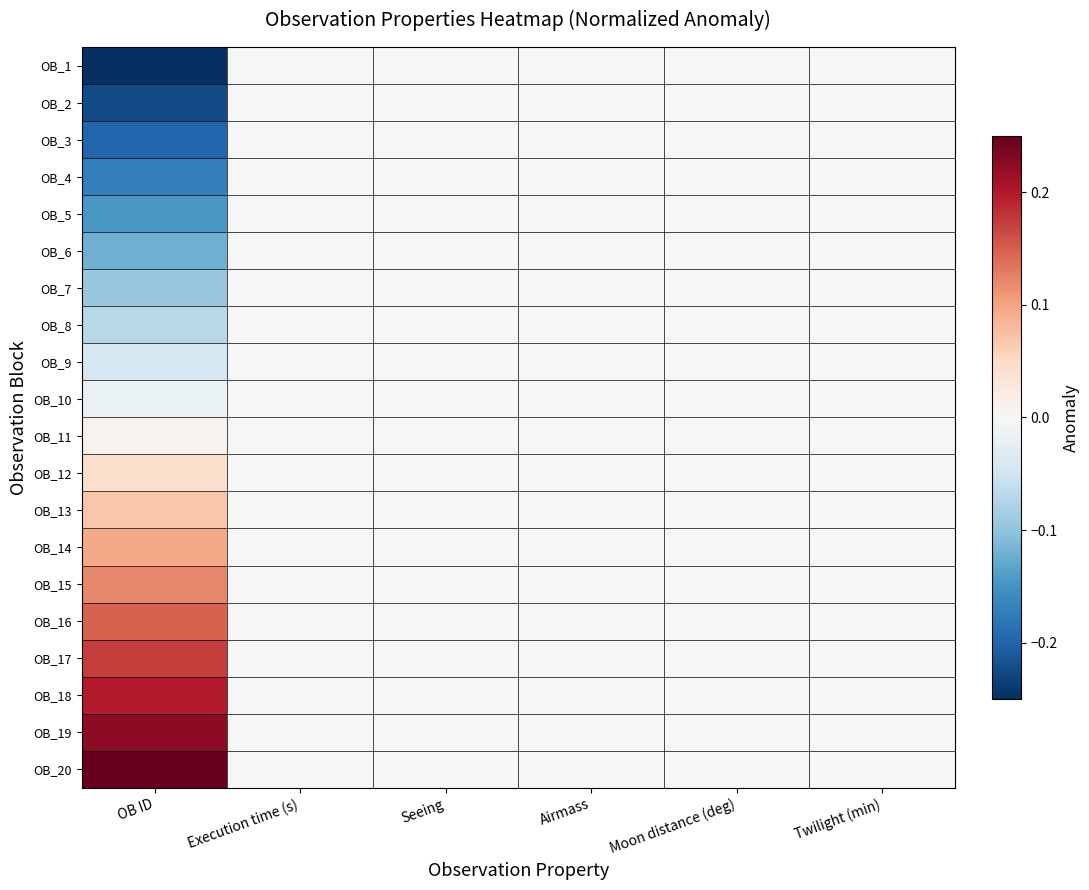

Reading left to right, extract all data points from this chart.

OB_1: OB ID=-0.2	Execution time (s)=0.0	Seeing=0.0	Airmass=0.0	Moon distance (deg)=0.0	Twilight (min)=0.0
OB_2: OB ID=-0.2	Execution time (s)=0.0	Seeing=0.0	Airmass=0.0	Moon distance (deg)=0.0	Twilight (min)=0.0
OB_3: OB ID=-0.2	Execution time (s)=0.0	Seeing=0.0	Airmass=0.0	Moon distance (deg)=0.0	Twilight (min)=0.0
OB_4: OB ID=-0.2	Execution time (s)=0.0	Seeing=0.0	Airmass=0.0	Moon distance (deg)=0.0	Twilight (min)=0.0
OB_5: OB ID=-0.1	Execution time (s)=0.0	Seeing=0.0	Airmass=0.0	Moon distance (deg)=0.0	Twilight (min)=0.0
OB_6: OB ID=-0.1	Execution time (s)=0.0	Seeing=0.0	Airmass=0.0	Moon distance (deg)=0.0	Twilight (min)=0.0
OB_7: OB ID=-0.1	Execution time (s)=0.0	Seeing=0.0	Airmass=0.0	Moon distance (deg)=0.0	Twilight (min)=0.0
OB_8: OB ID=-0.1	Execution time (s)=0.0	Seeing=0.0	Airmass=0.0	Moon distance (deg)=0.0	Twilight (min)=0.0
OB_9: OB ID=-0.0	Execution time (s)=0.0	Seeing=0.0	Airmass=0.0	Moon distance (deg)=0.0	Twilight (min)=0.0
OB_10: OB ID=-0.0	Execution time (s)=0.0	Seeing=0.0	Airmass=0.0	Moon distance (deg)=0.0	Twilight (min)=0.0
OB_11: OB ID=0.0	Execution time (s)=0.0	Seeing=0.0	Airmass=0.0	Moon distance (deg)=0.0	Twilight (min)=0.0
OB_12: OB ID=0.0	Execution time (s)=0.0	Seeing=0.0	Airmass=0.0	Moon distance (deg)=0.0	Twilight (min)=0.0
OB_13: OB ID=0.1	Execution time (s)=0.0	Seeing=0.0	Airmass=0.0	Moon distance (deg)=0.0	Twilight (min)=0.0
OB_14: OB ID=0.1	Execution time (s)=0.0	Seeing=0.0	Airmass=0.0	Moon distance (deg)=0.0	Twilight (min)=0.0
OB_15: OB ID=0.1	Execution time (s)=0.0	Seeing=0.0	Airmass=0.0	Moon distance (deg)=0.0	Twilight (min)=0.0
OB_16: OB ID=0.1	Execution time (s)=0.0	Seeing=0.0	Airmass=0.0	Moon distance (deg)=0.0	Twilight (min)=0.0
OB_17: OB ID=0.2	Execution time (s)=0.0	Seeing=0.0	Airmass=0.0	Moon distance (deg)=0.0	Twilight (min)=0.0
OB_18: OB ID=0.2	Execution time (s)=0.0	Seeing=0.0	Airmass=0.0	Moon distance (deg)=0.0	Twilight (min)=0.0
OB_19: OB ID=0.2	Execution time (s)=0.0	Seeing=0.0	Airmass=0.0	Moon distance (deg)=0.0	Twilight (min)=0.0
OB_20: OB ID=0.2	Execution time (s)=0.0	Seeing=0.0	Airmass=0.0	Moon distance (deg)=0.0	Twilight (min)=0.0